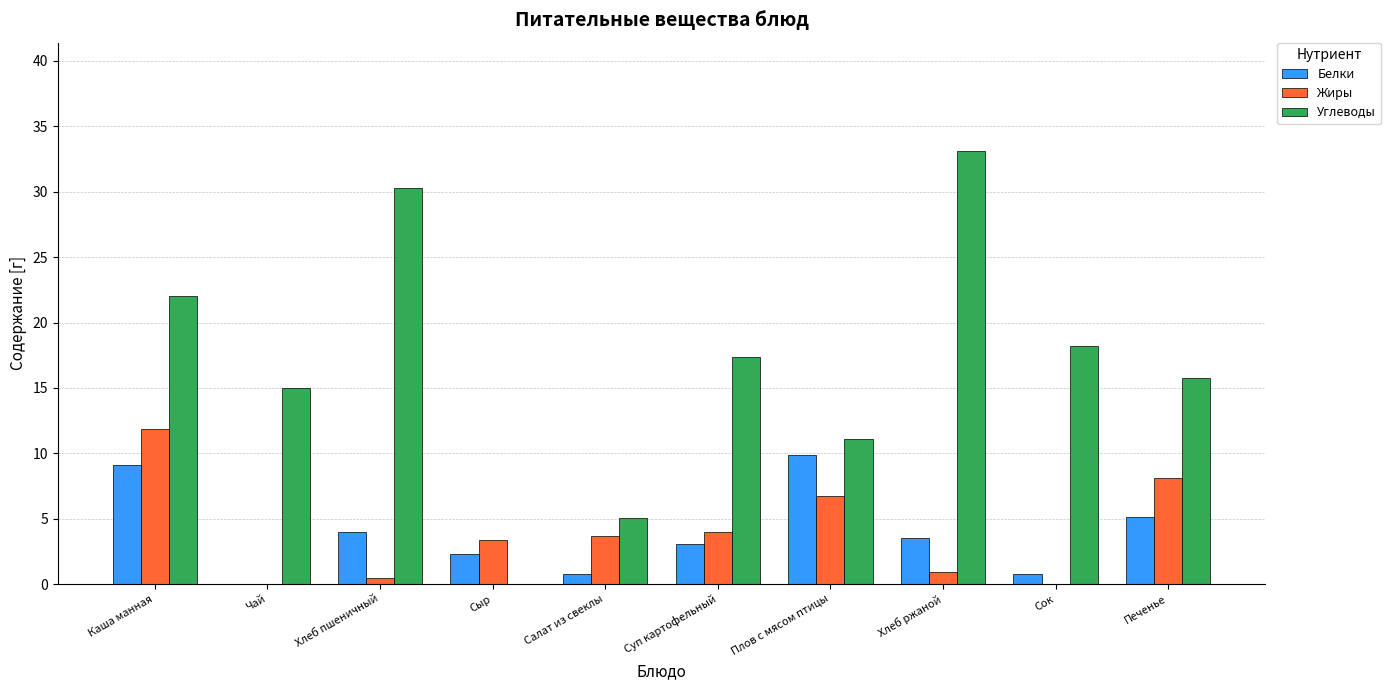

What is the sum of the Углеводы values at Сыр and Сок?

18.2